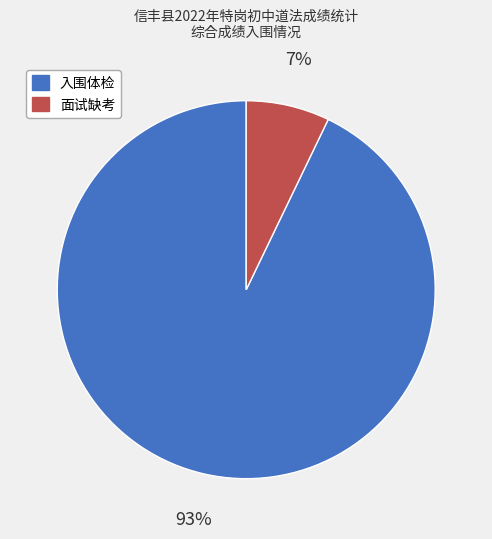

To the nearest percent, what is the average slice percentage?

50%